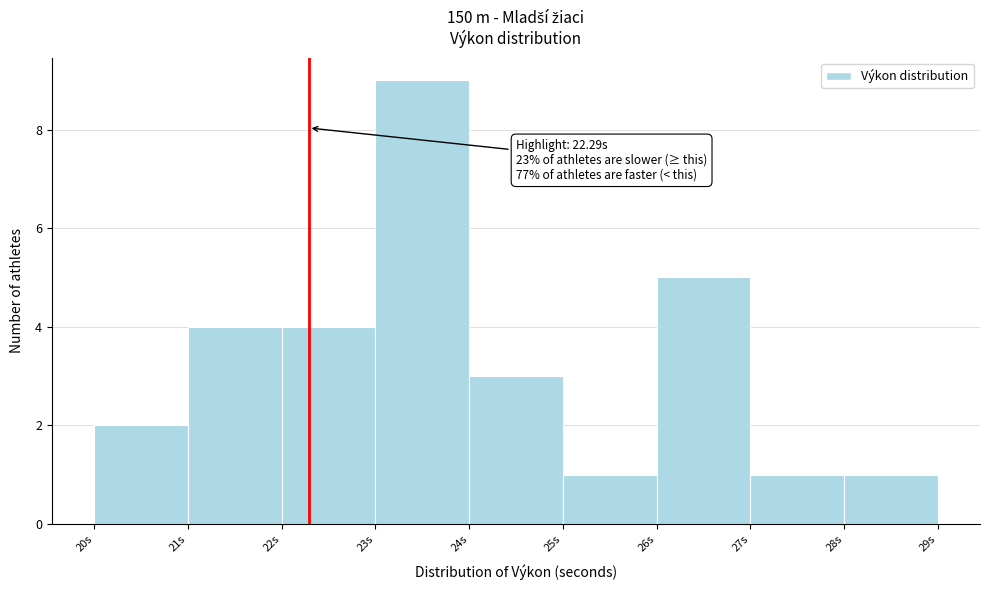

Over which range of the x-axis is the bar tallest?

23 to 24